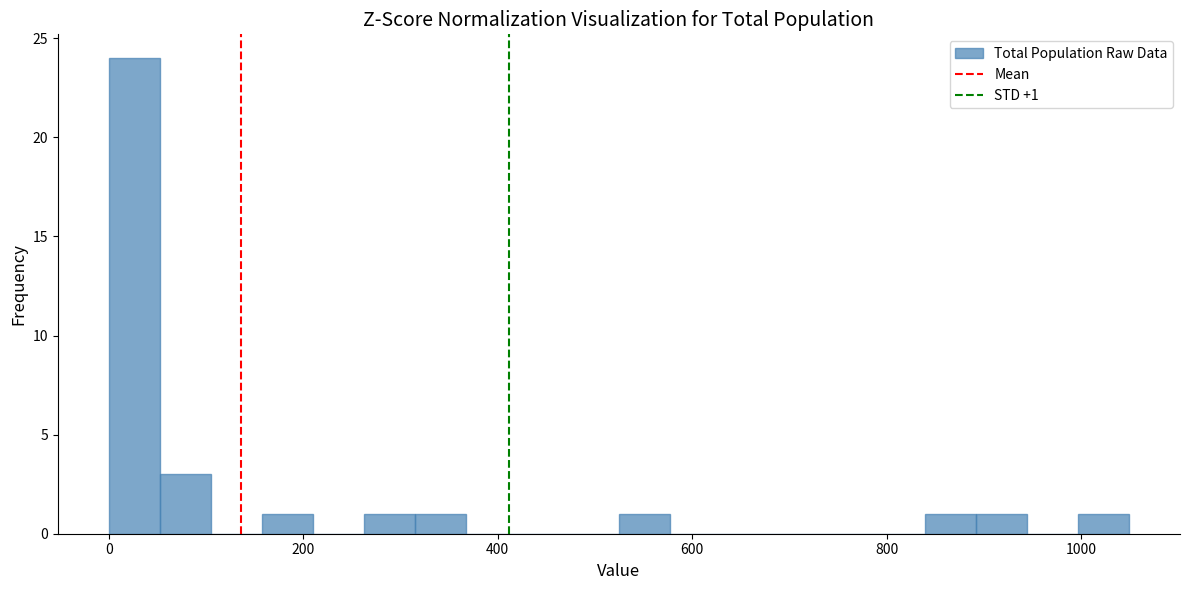

Read against the x-axis, roughly where is the centre of the tallest bar?

20